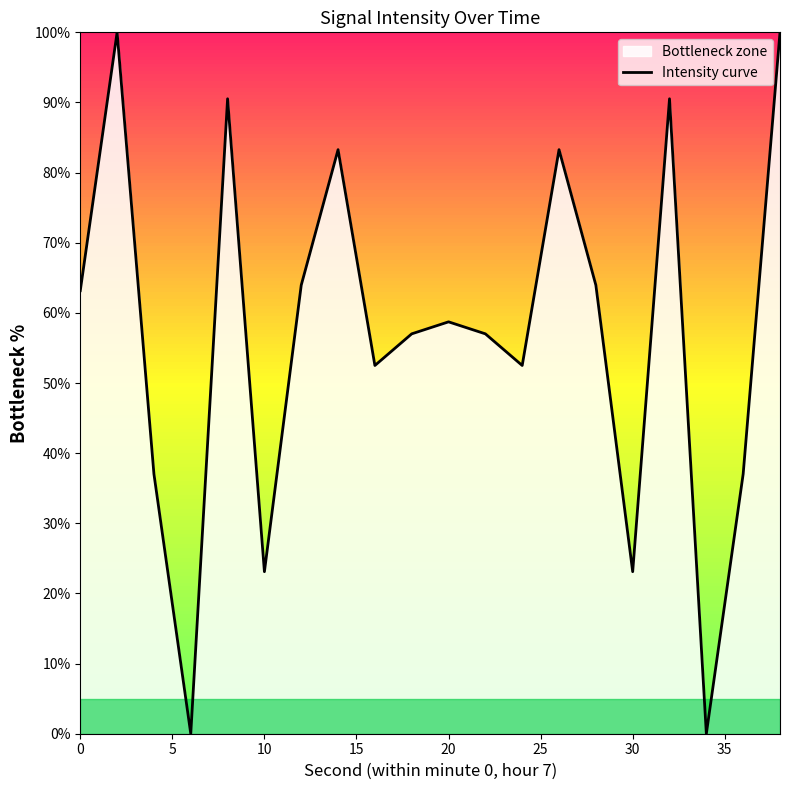

What is the greatest value displayed?

100.0